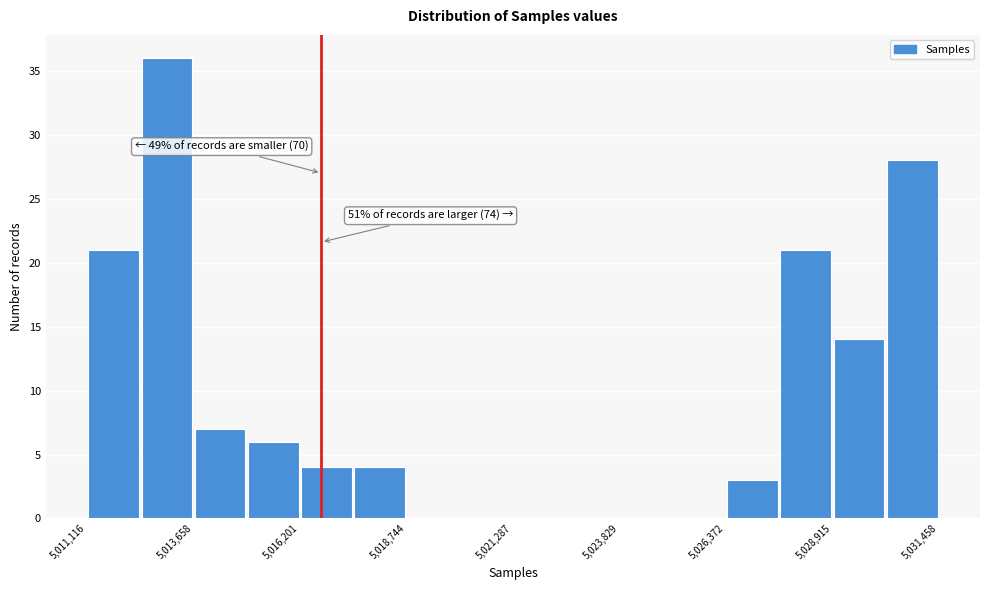

Read against the x-axis, roughly where is the centre of the tallest bar?

5013000